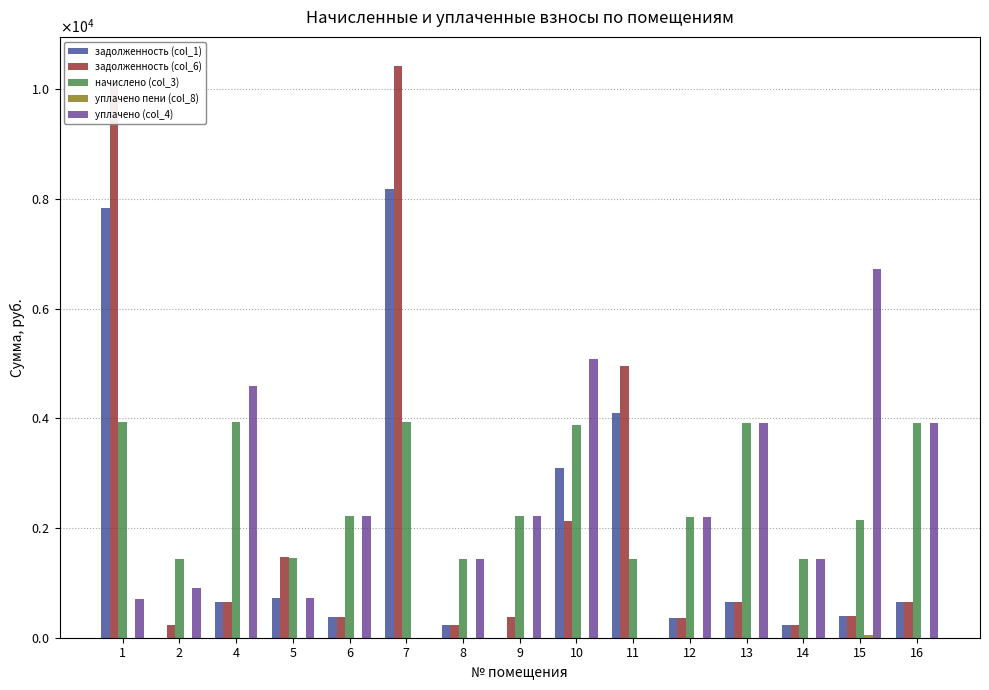

What are all the series names shown in the legend?

задолженность (col_1), задолженность (col_6), начислено (col_3), уплачено пени (col_8), уплачено (col_4)